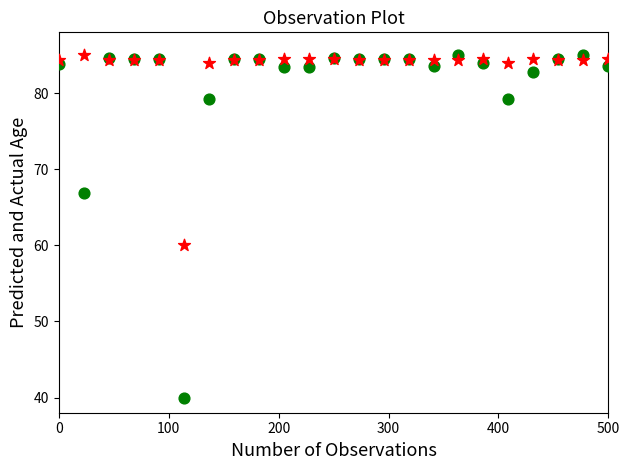

Across all series, what Y value is closest to 62?

60.0